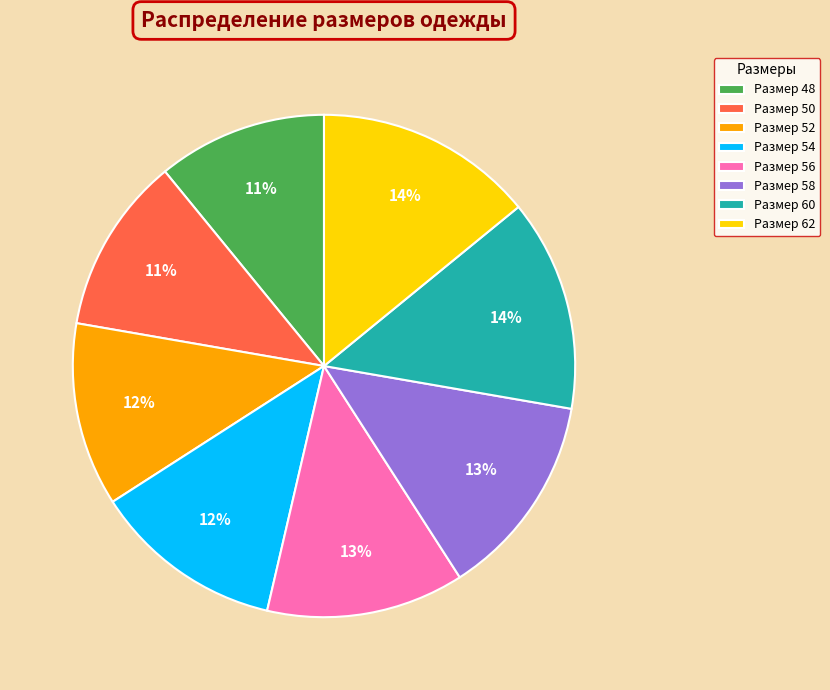

Between Размер 56 and Размер 62, which is larger?

Размер 62